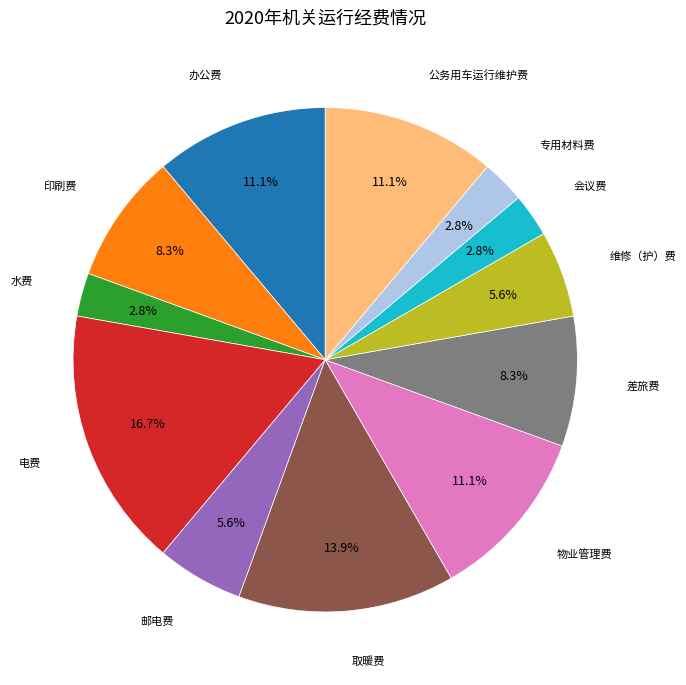

Is there a majority slice in this chart?

No